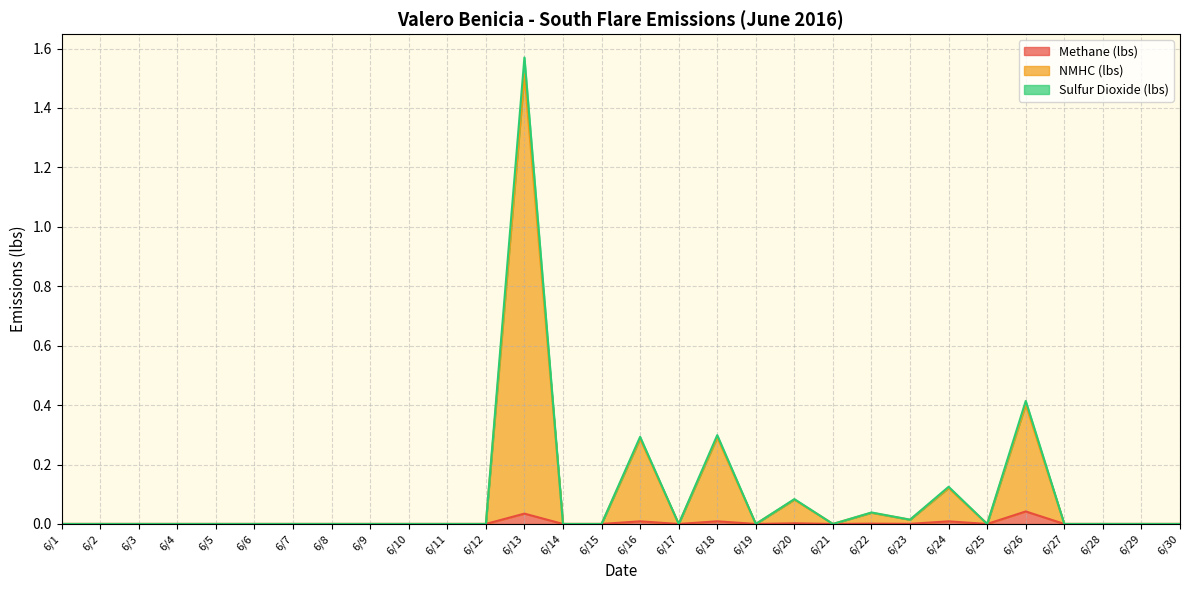

Does the chart display data point markers on the line(s)?

No